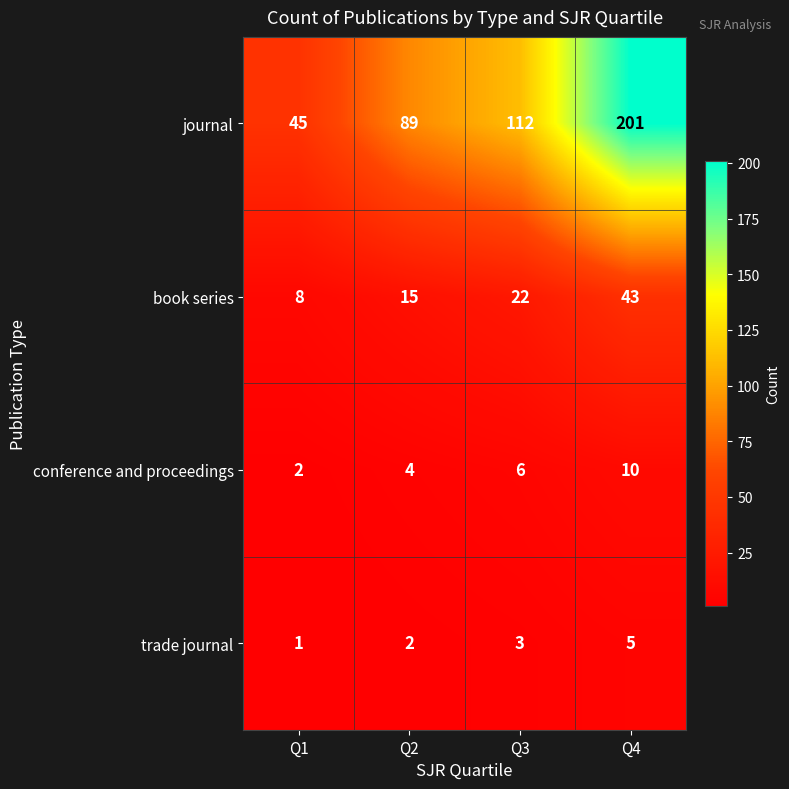

Which series has the widest spread of values?

journal